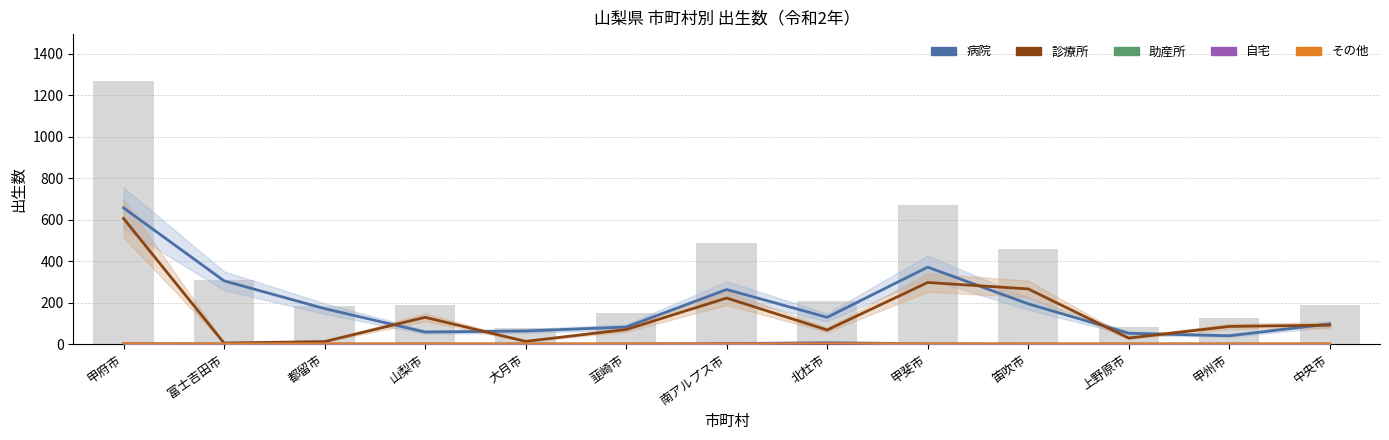

Is the value of 自宅 at 上野原市 greater than the value of 診療所 at 中央市?

No